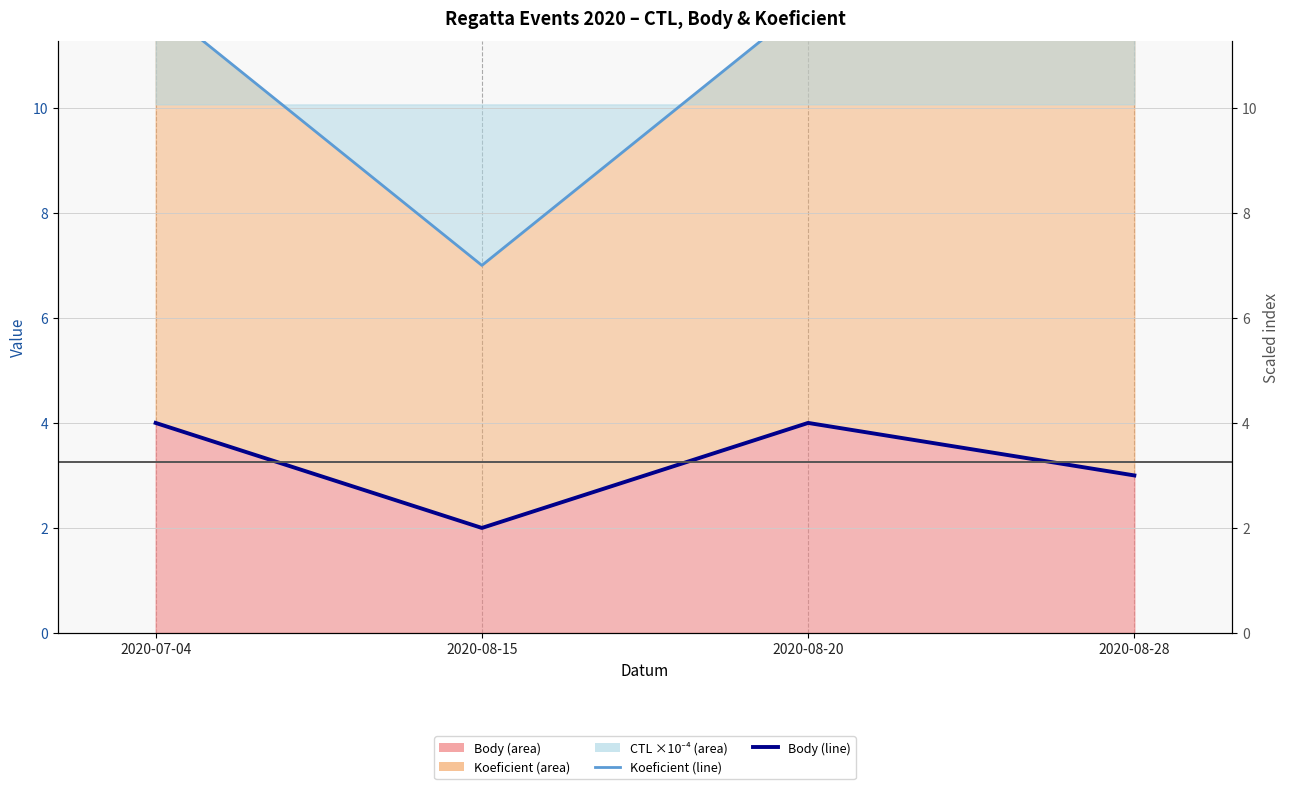

Reading left to right, what are all the values shown in this chart?

Koeficient (line): 2020-07-04=12	2020-08-15=7	2020-08-20=12	2020-08-28=12
Body (line): 2020-07-04=4	2020-08-15=2	2020-08-20=4	2020-08-28=3